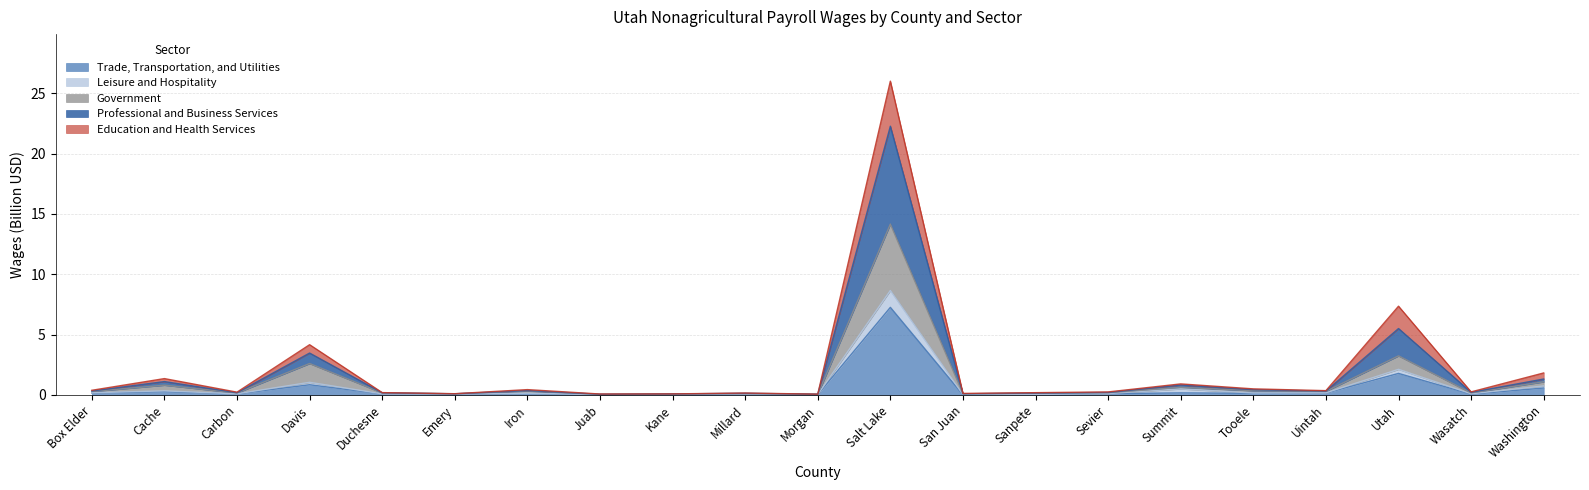

At which category is the sum across all series the highest?

Salt Lake